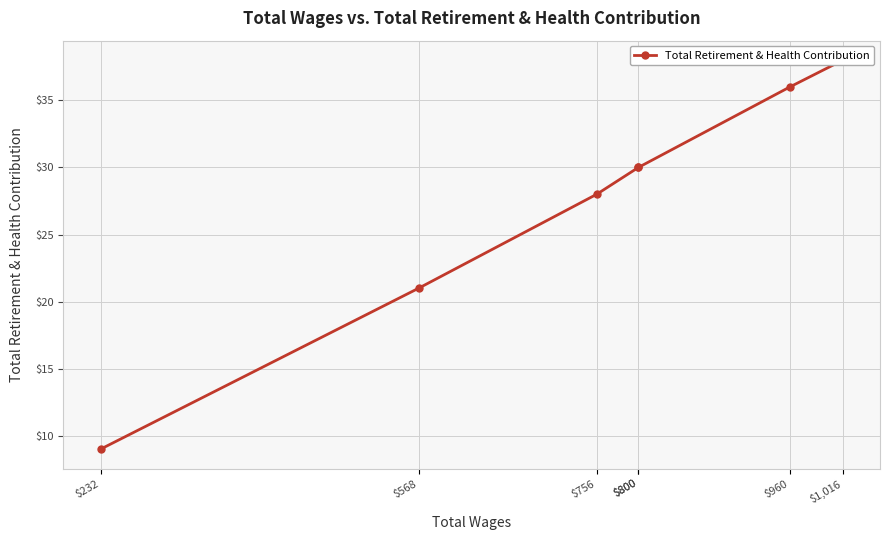

Between $756 and $1,016, which is larger?

$1,016